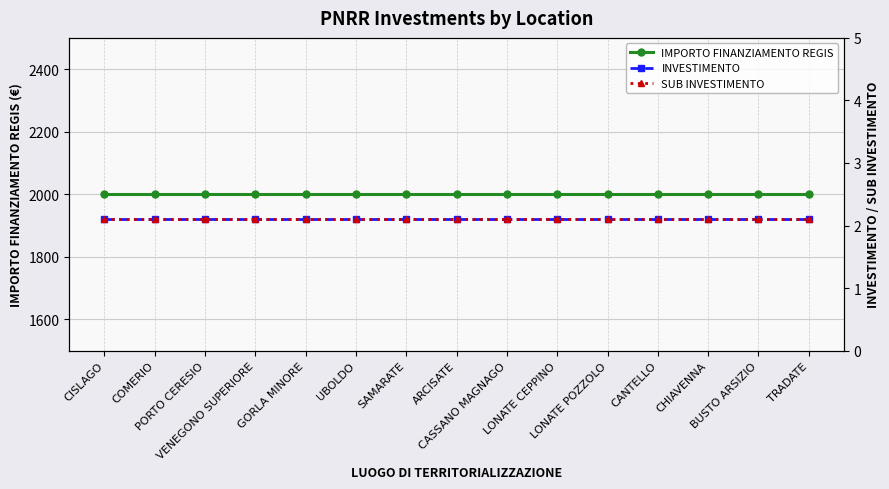

Which label corresponds to the largest value in the chart?

CISLAGO